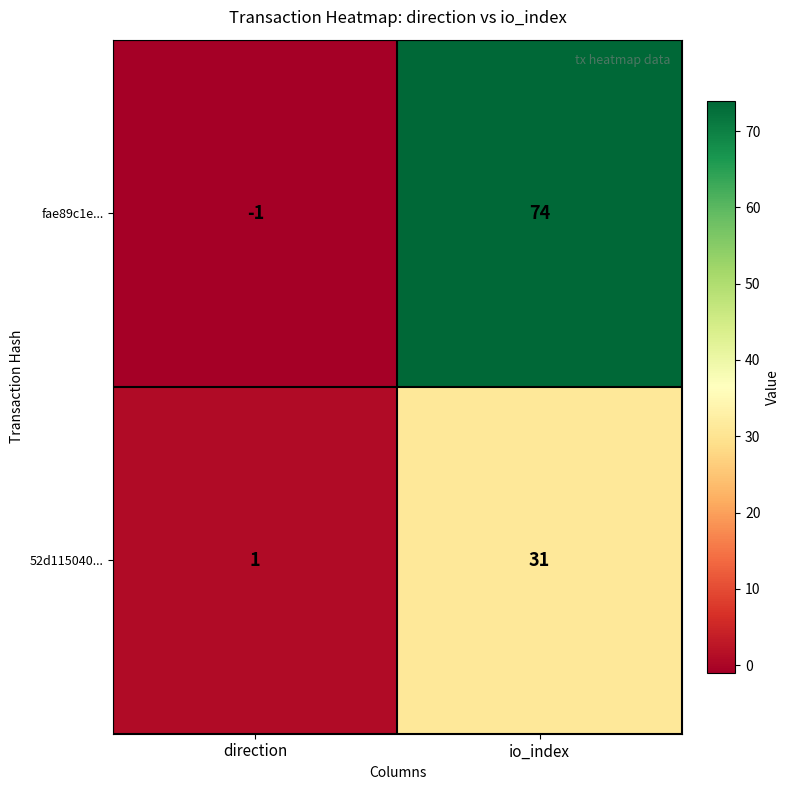

How many categories are shown in the chart?

2